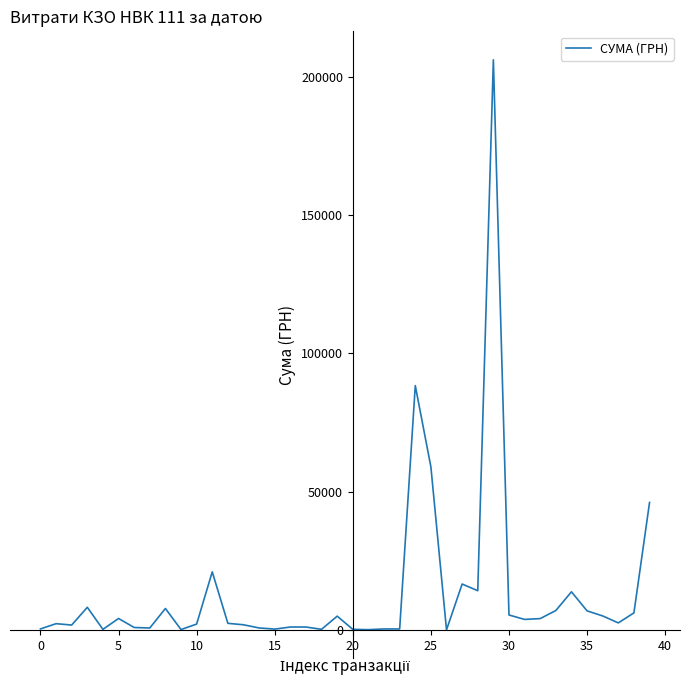

Is this an area chart (filled region under the line)?

No